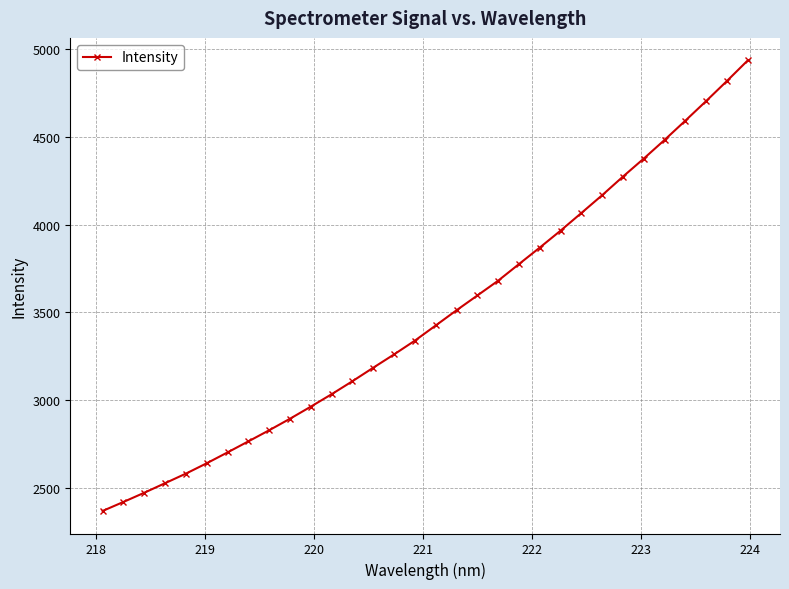

What is the value of the 24th point from the left?

4065.6